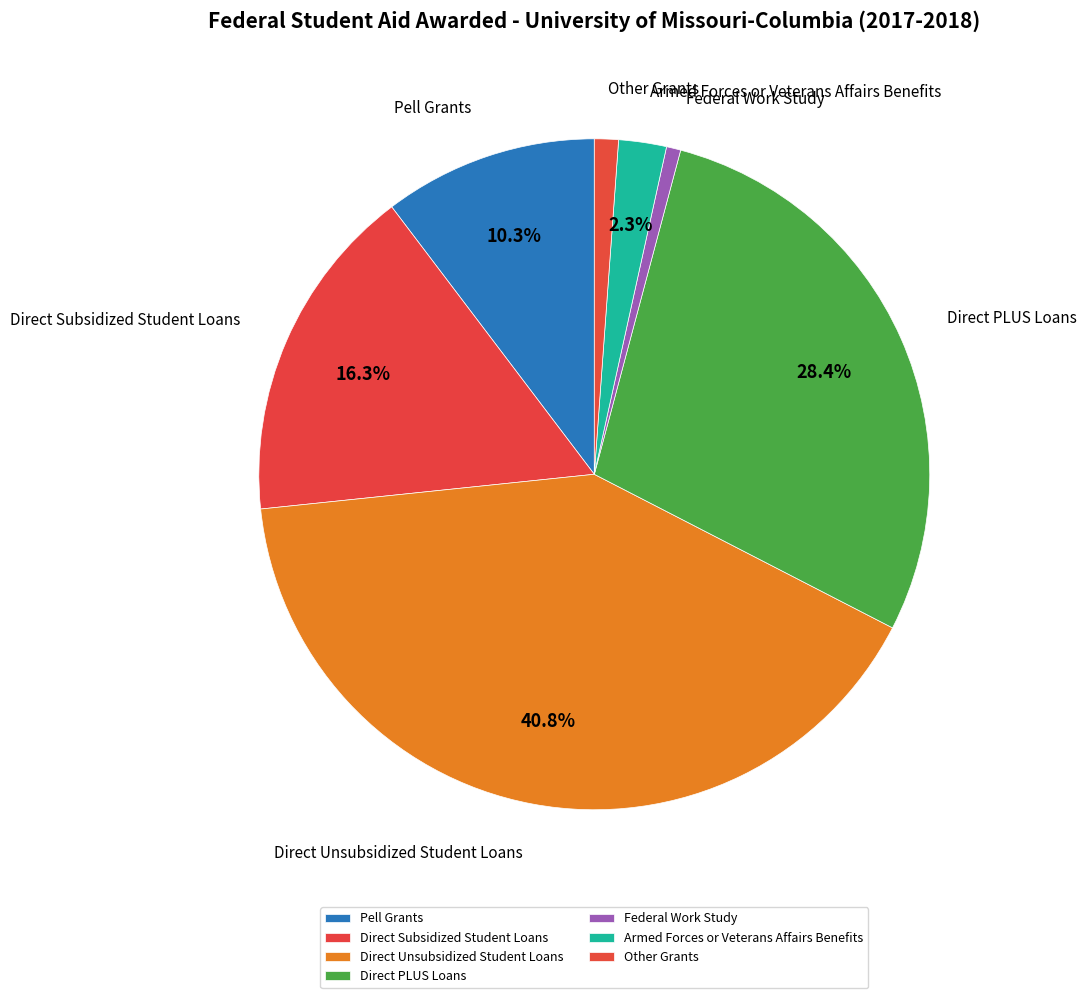

To the nearest percent, what is the combined percentage of Armed Forces or Veterans Affairs Benefits and Direct Unsubsidized Student Loans?

43%